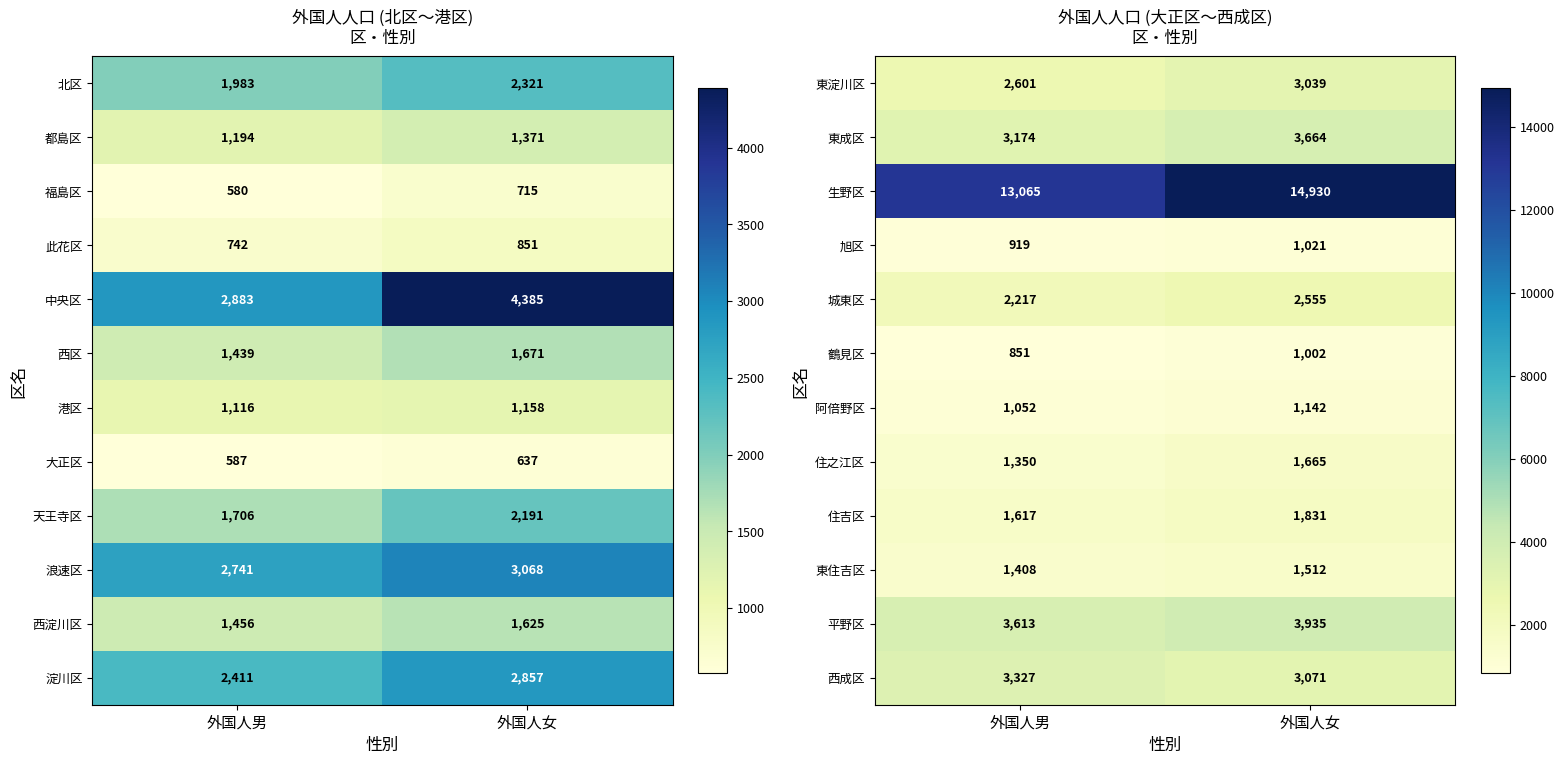

The value of 東住吉区 at 外国人女 is 2576. True or false?

False